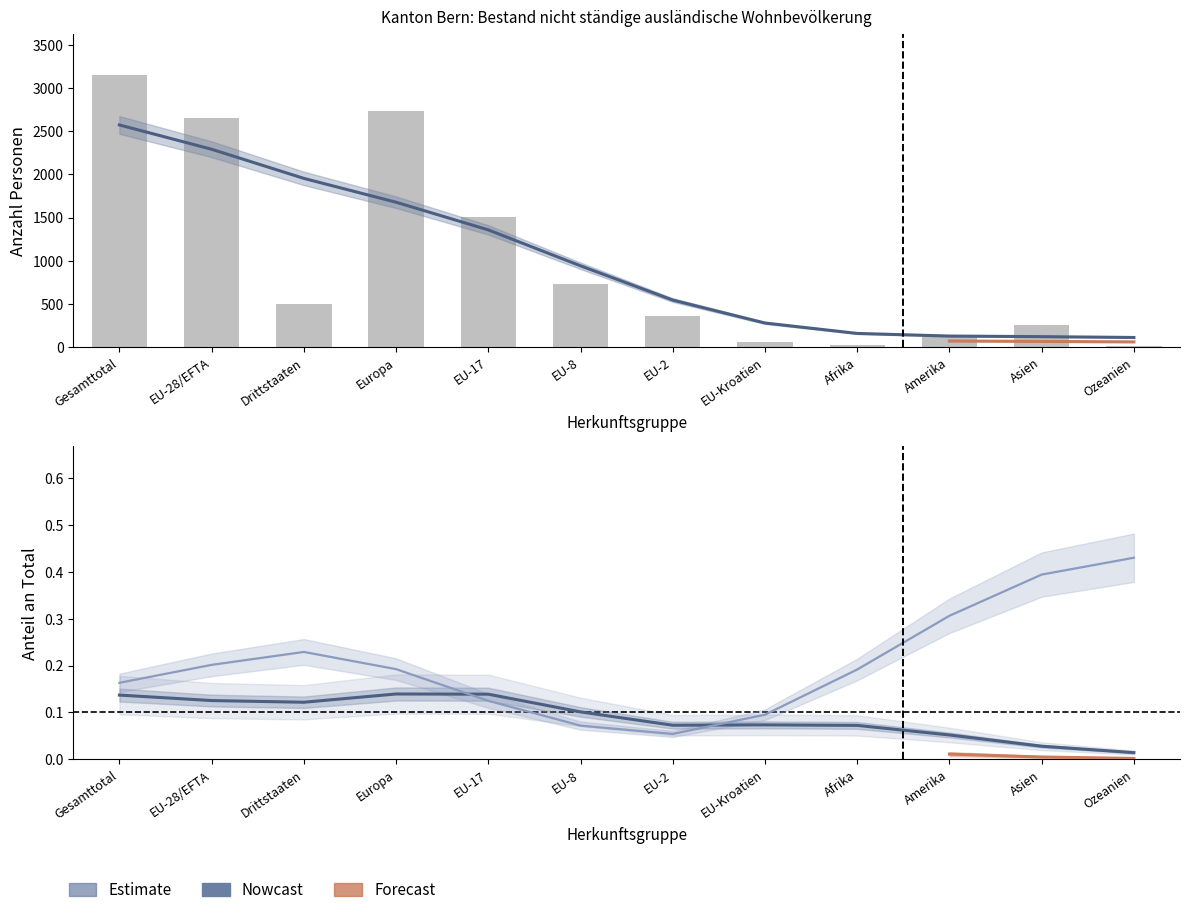

Is it true that Kurzaufenthalter >4<12M Total equals 1874 at Europa?

False